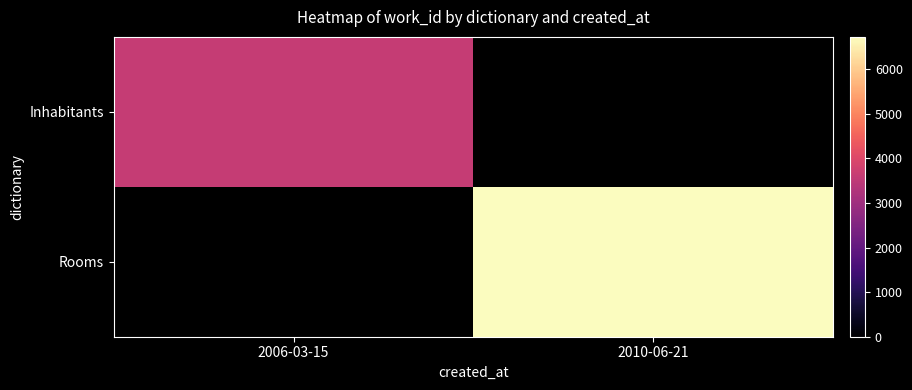

What is the maximum value shown in the chart?

6726.0